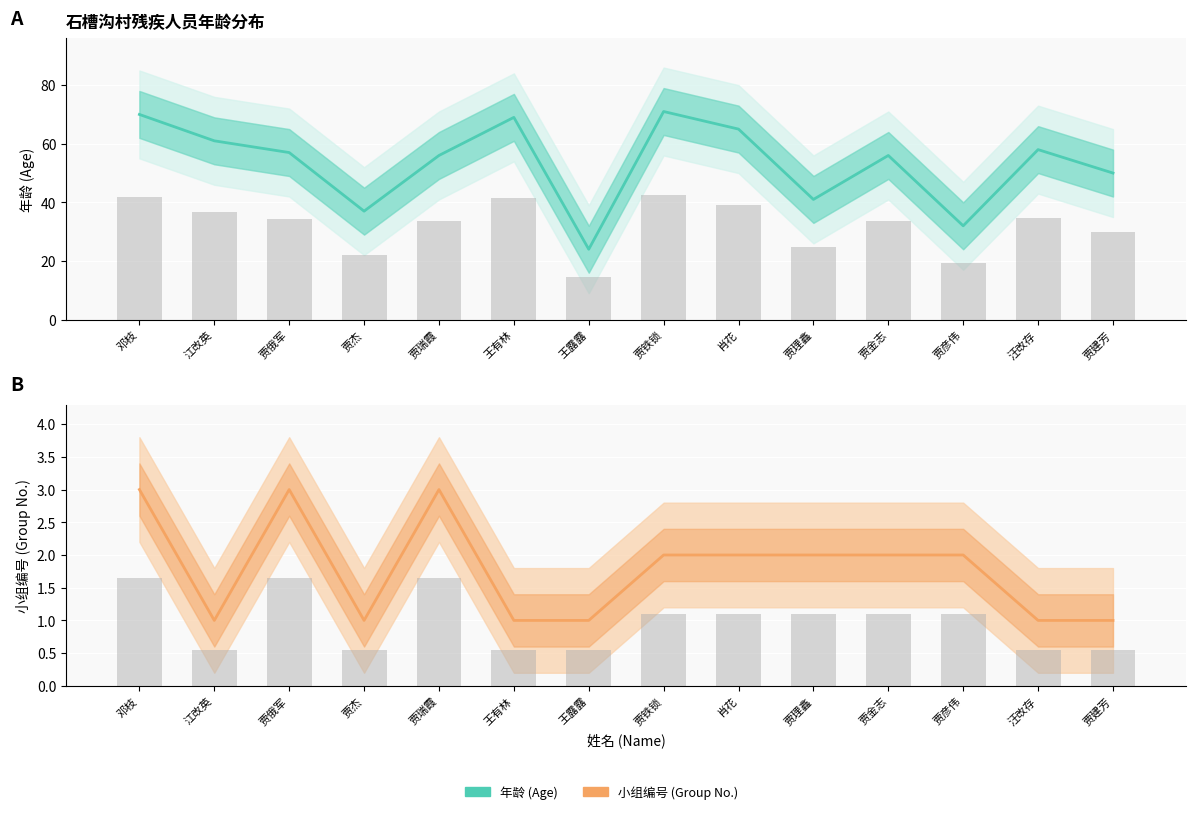

What is the spread (max minus min) of values at 贾建芳?

49